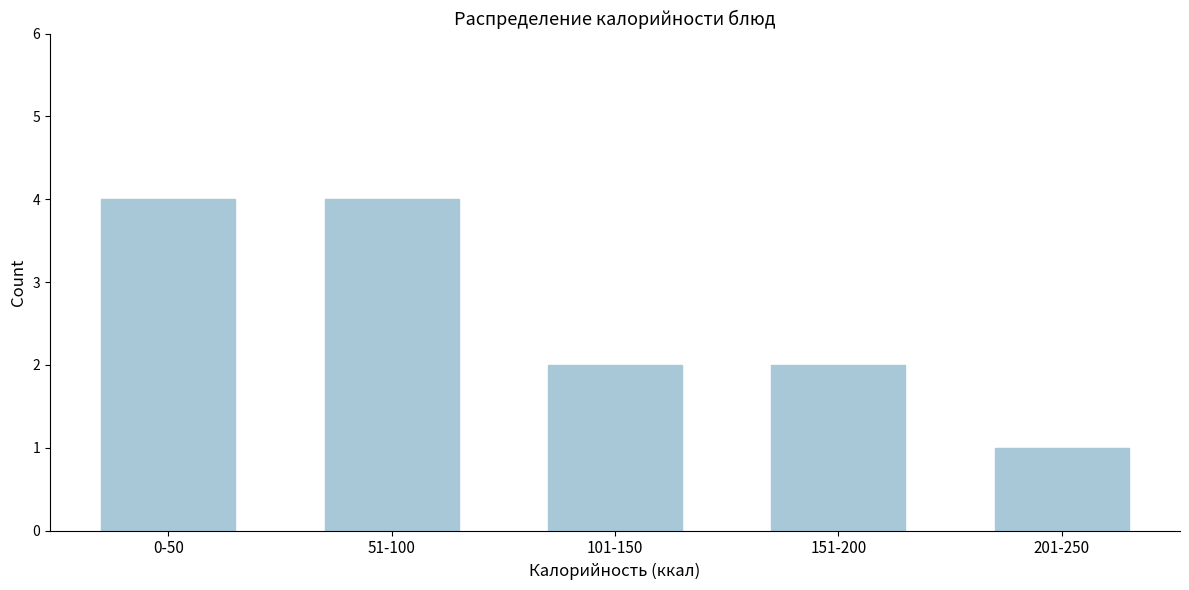

Reading left to right, transcribe all the data shown in this chart.

0-50=4	51-100=4	101-150=2	151-200=2	201-250=1